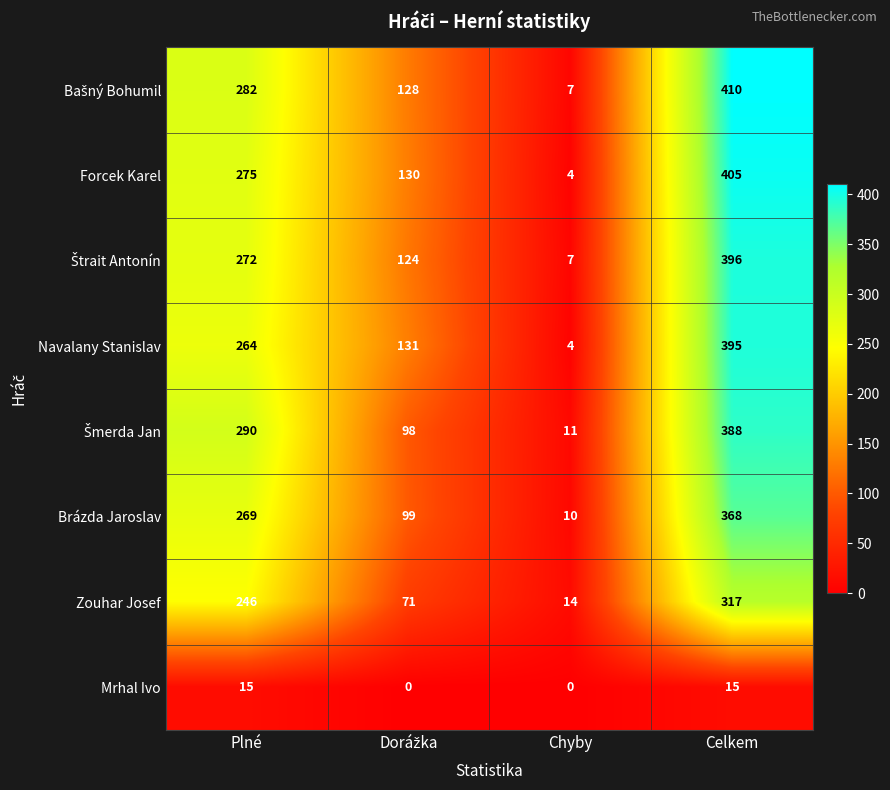

True or false: Forcek Karel has a value of 2 at Chyby.

False